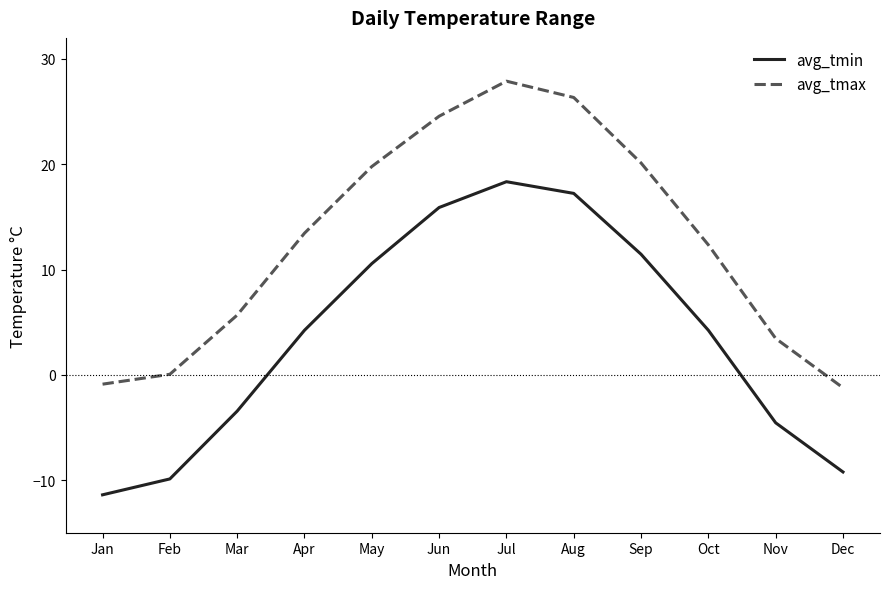

Is the value of avg_tmin at Feb greater than the value of avg_tmax at Oct?

No